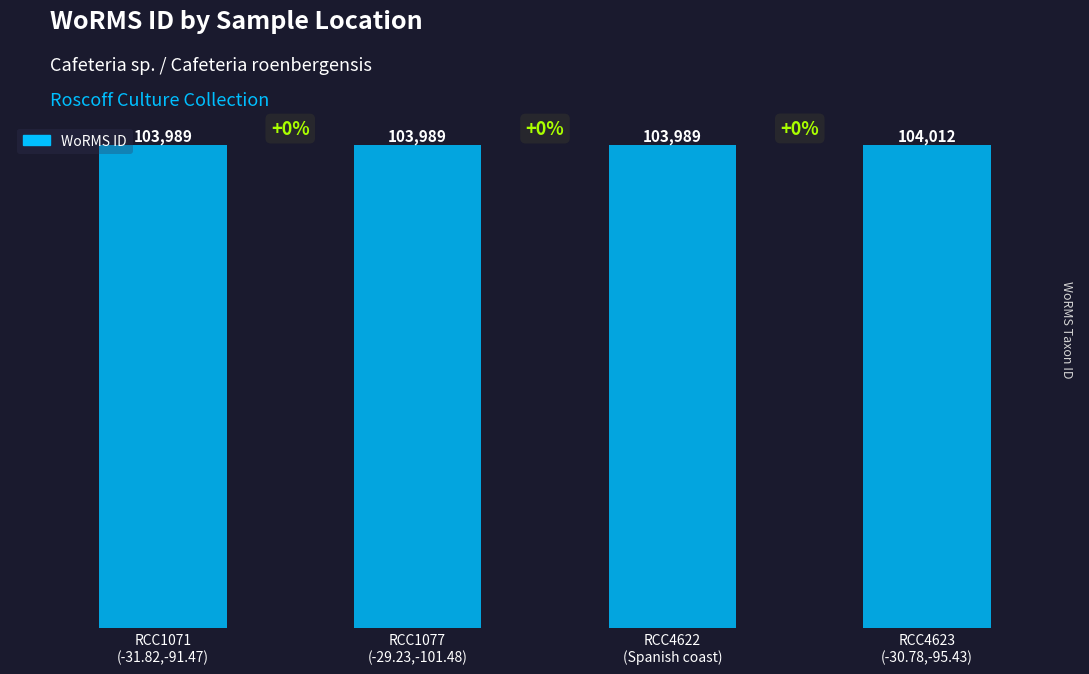

What is the sum of the values at RCC4622
(Spanish coast) and RCC4623
(-30.78,-95.43)?

208001